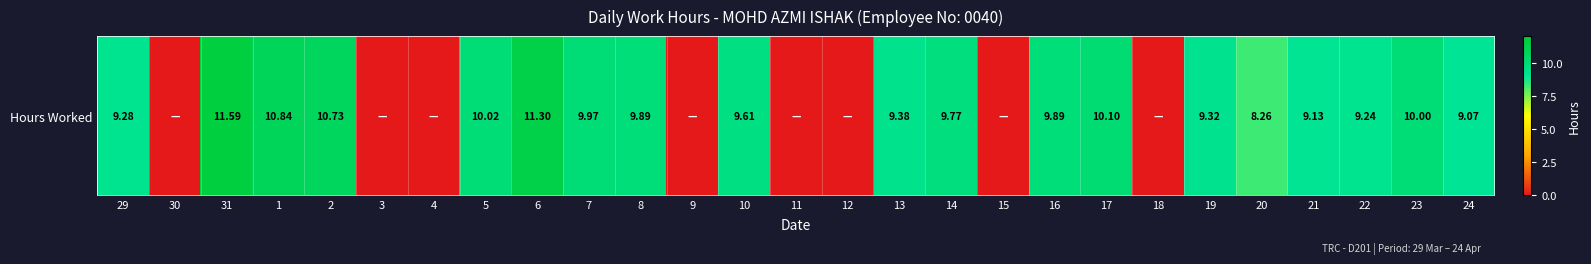

Reading left to right, what are all the values shown in this chart?

9.3	0.0	11.6	10.8	10.7	0.0	0.0	10.0	11.3	10.0	9.9	0.0	9.6	0.0	0.0	9.4	9.8	0.0	9.9	10.1	0.0	9.3	8.3	9.1	9.2	10.0	9.1